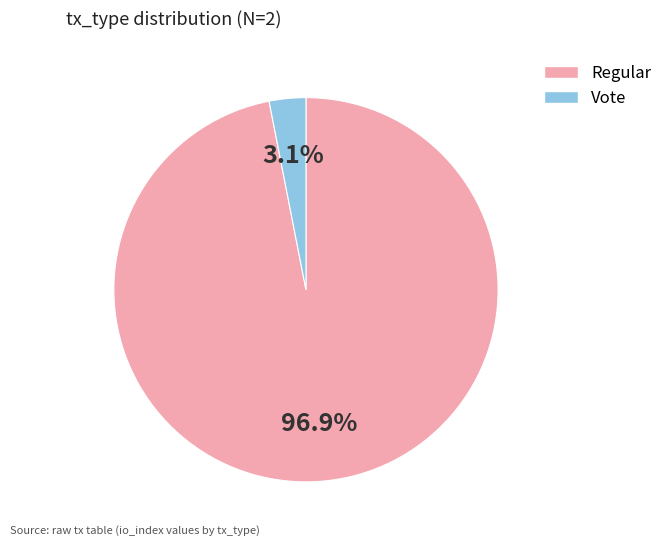

Which has a higher value, Vote or Regular?

Regular